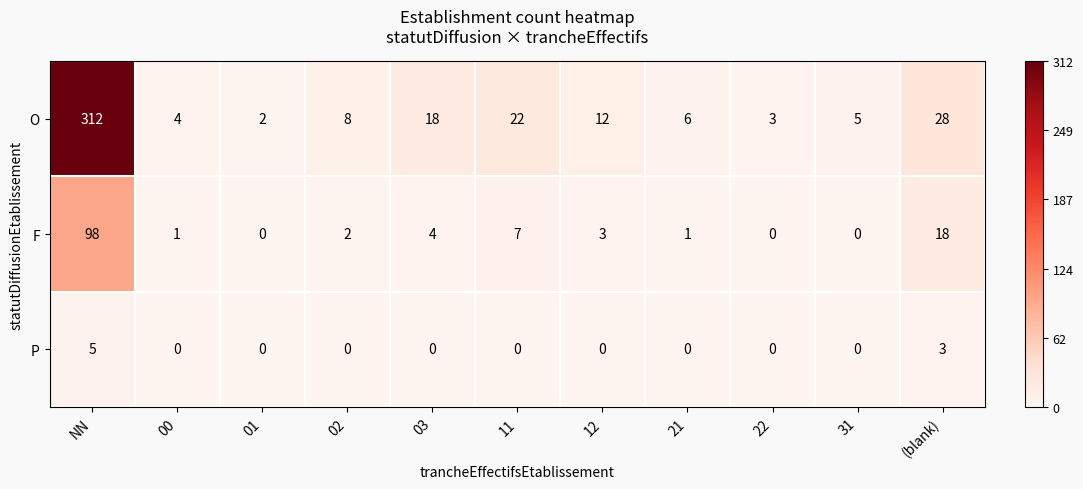

True or false: O has a value of 5 at 31.

True